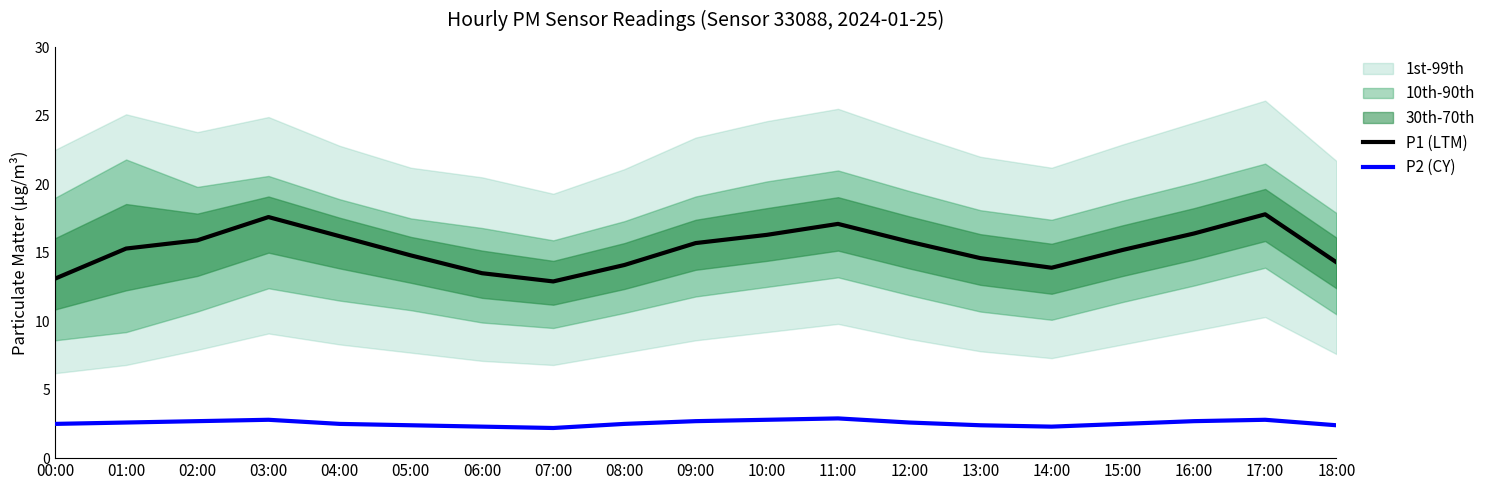

What is the value of the P1 (LTM) point at the 3rd from the left?

15.9